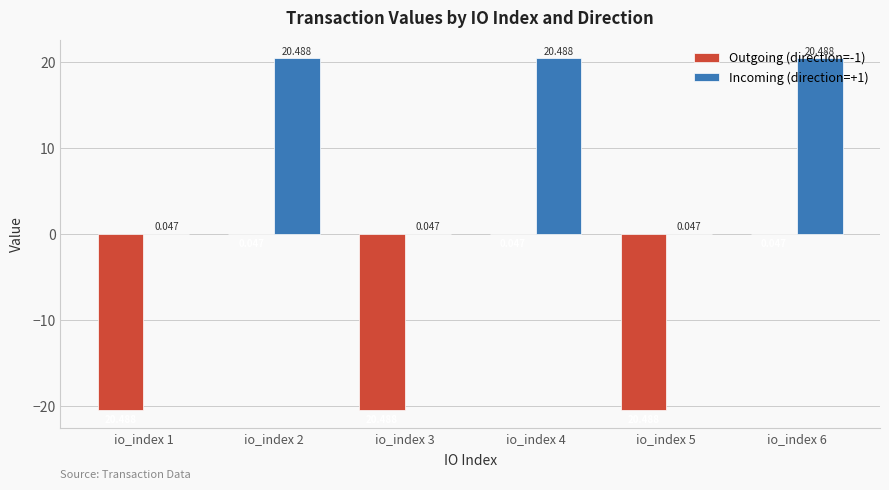

Is the value of Outgoing (direction=-1) at io_index 6 greater than the value of Incoming (direction=+1) at io_index 5?

No